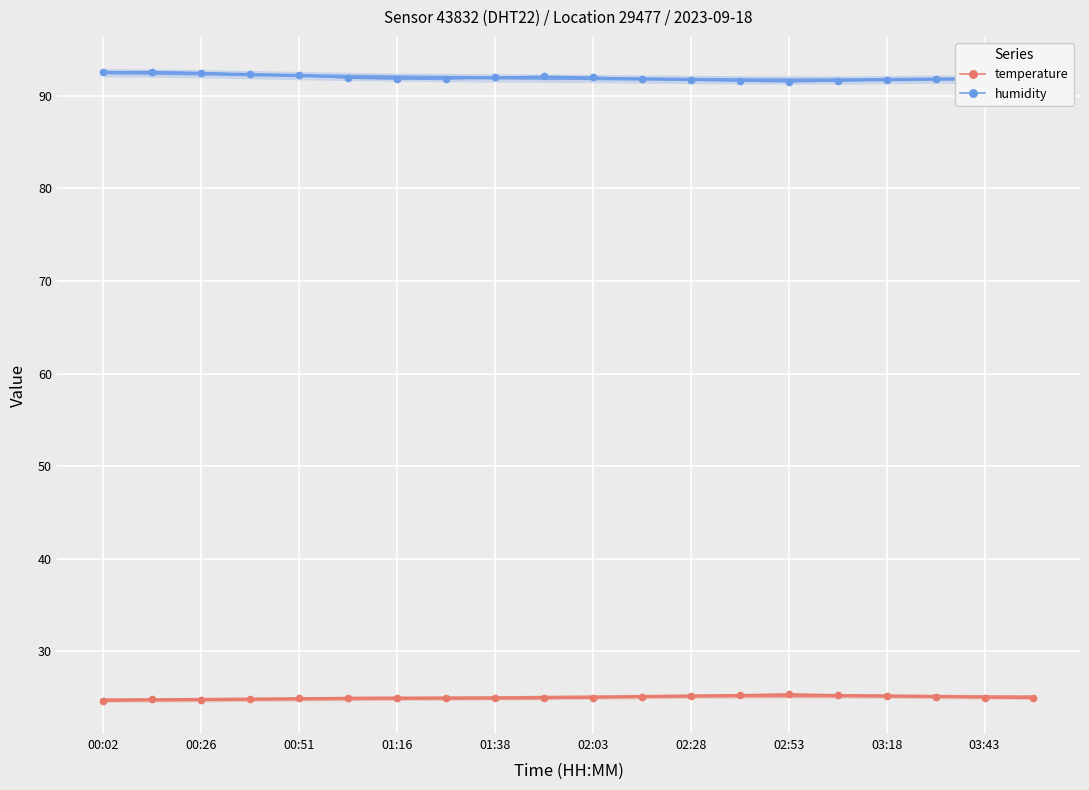

True or false: humidity has more than 0 points higher than both neighbors.

True